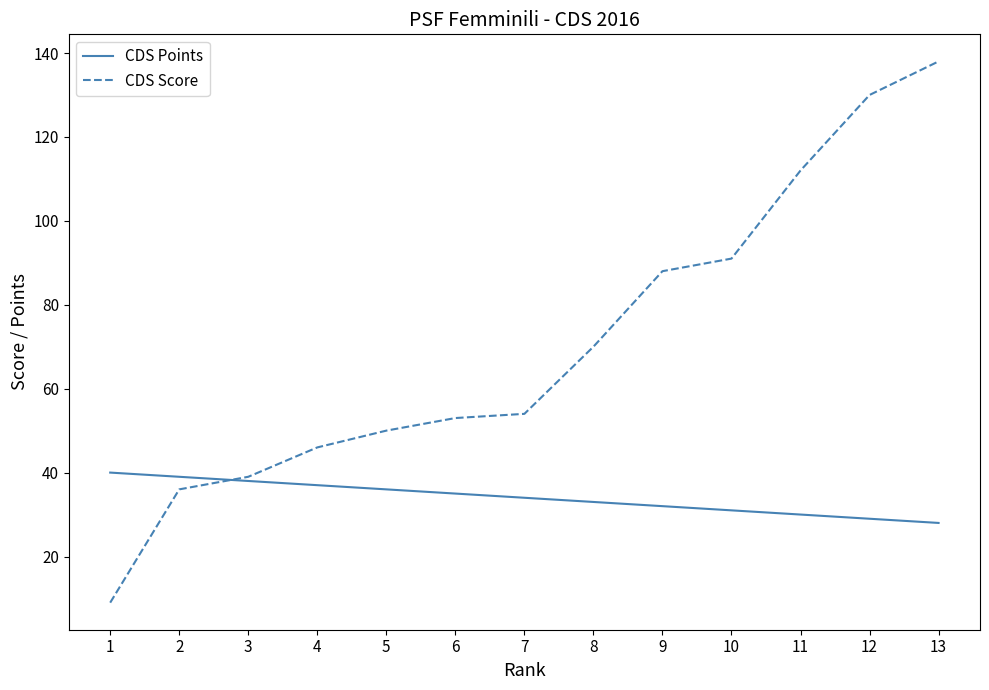

What is the highest value of the CDS Score series?

138